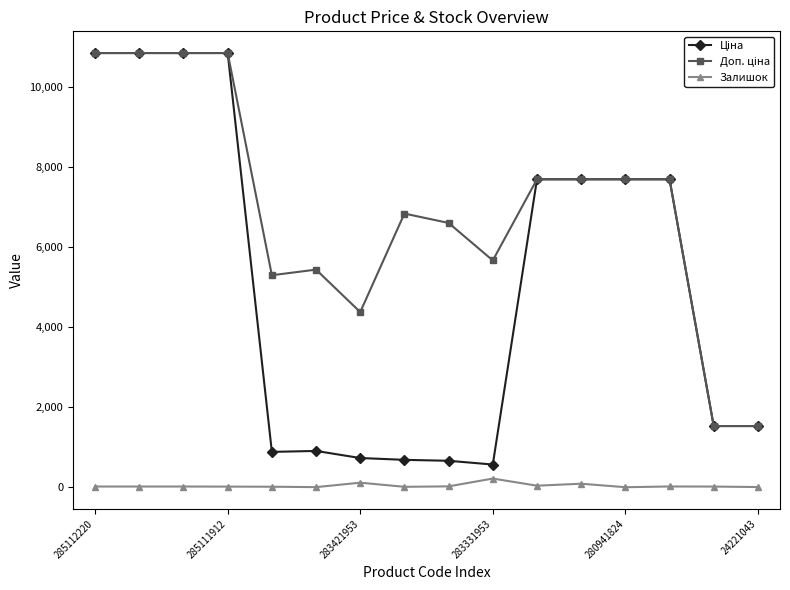

How many categories are shown in the chart?

16